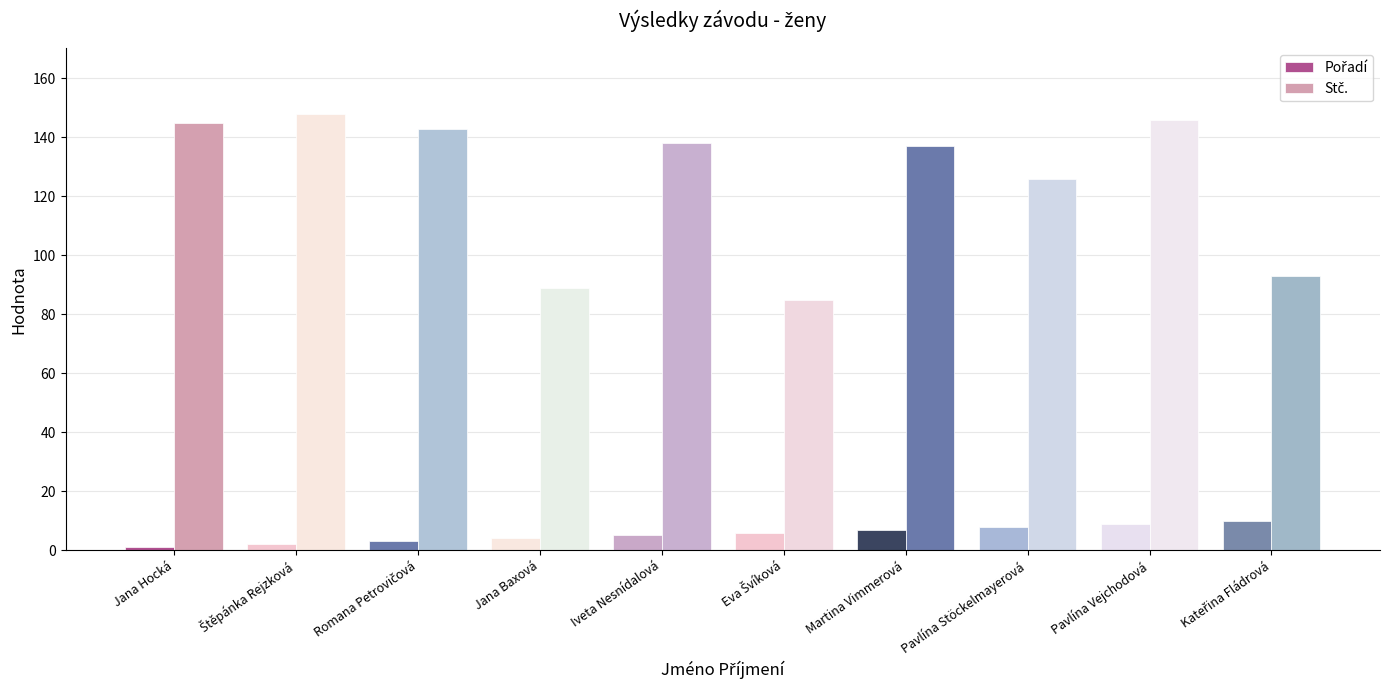

Between Kateřina Fládrová and Romana Petrovičová, which is larger?

Kateřina Fládrová